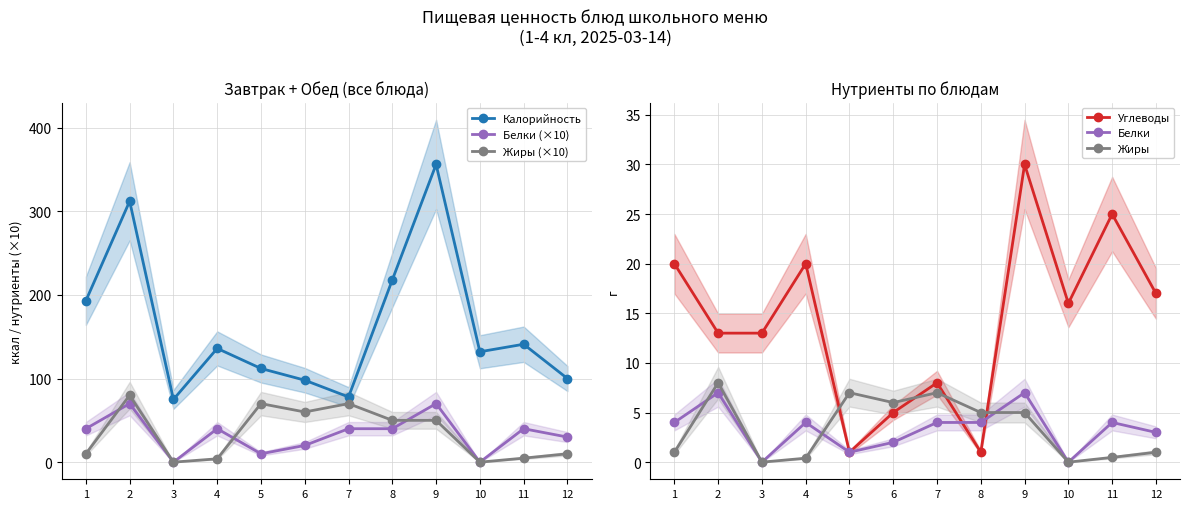

True or false: Углеводы and Жиры cross at least once.

True